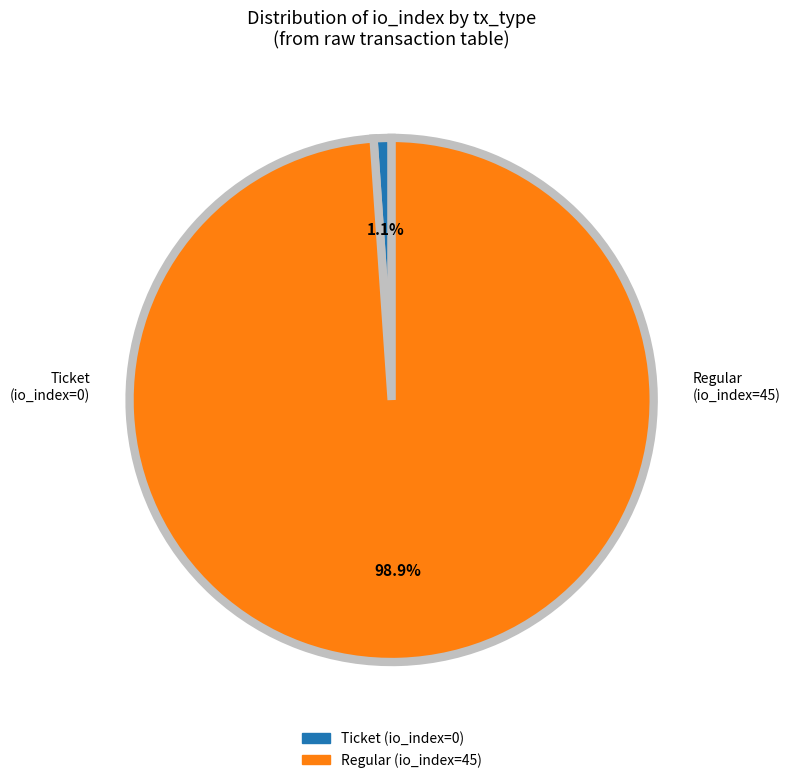

Which slice represents more than half of the pie?

Regular (io_index=45)